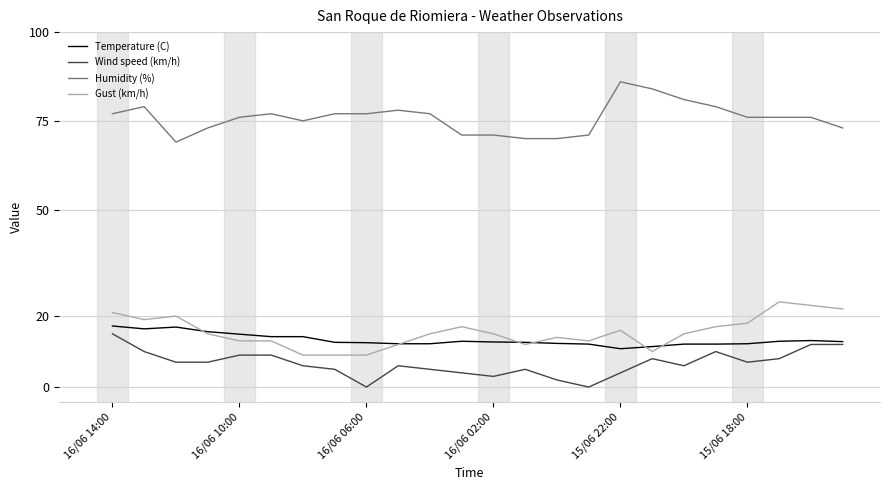

True or false: Temperature (C) and Humidity (%) cross at least once.

False